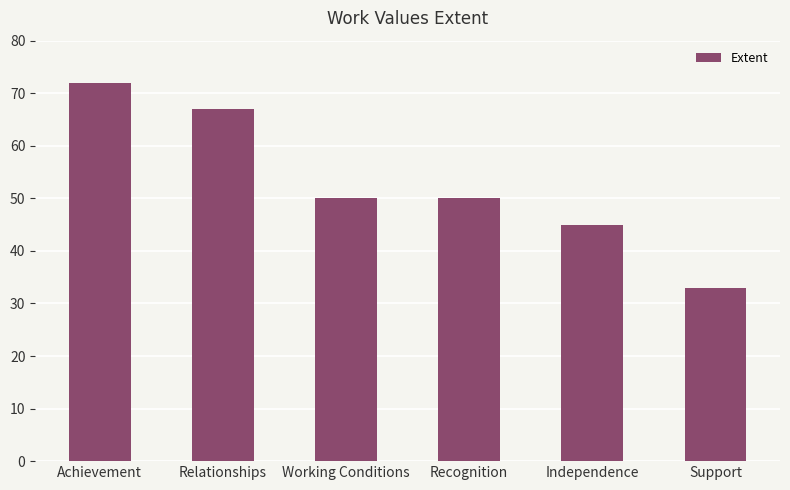

Read the value at Achievement, to the nearest 5.

70